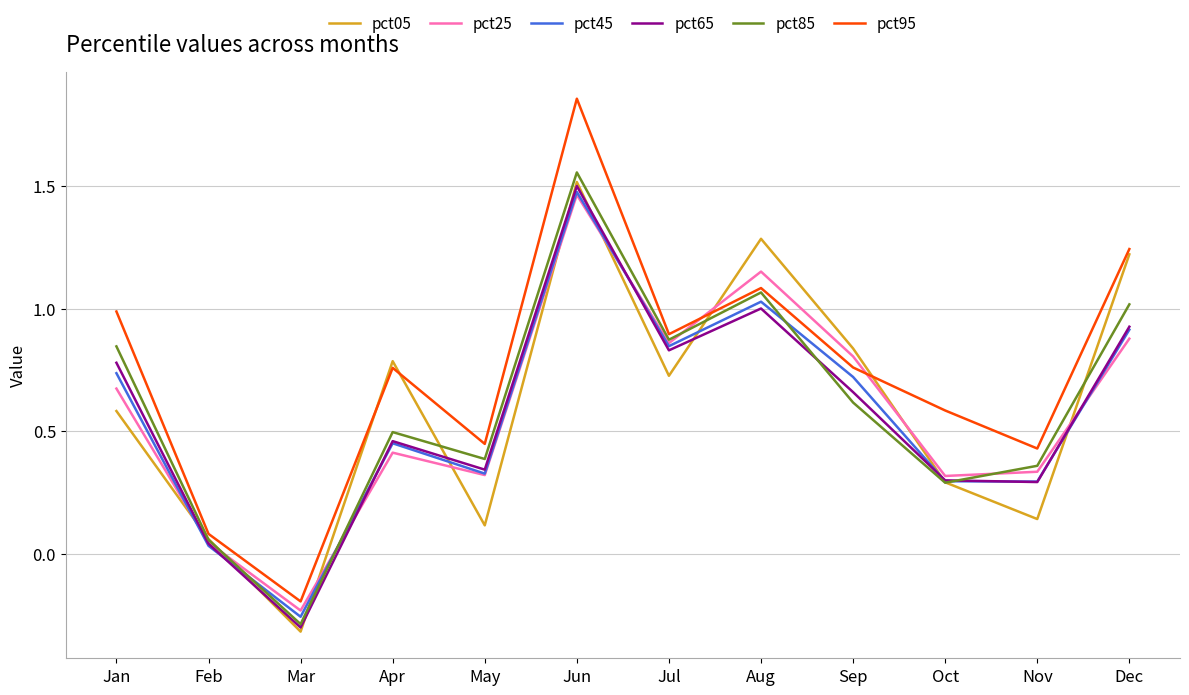

How many negative values does the pct95 series have?

1